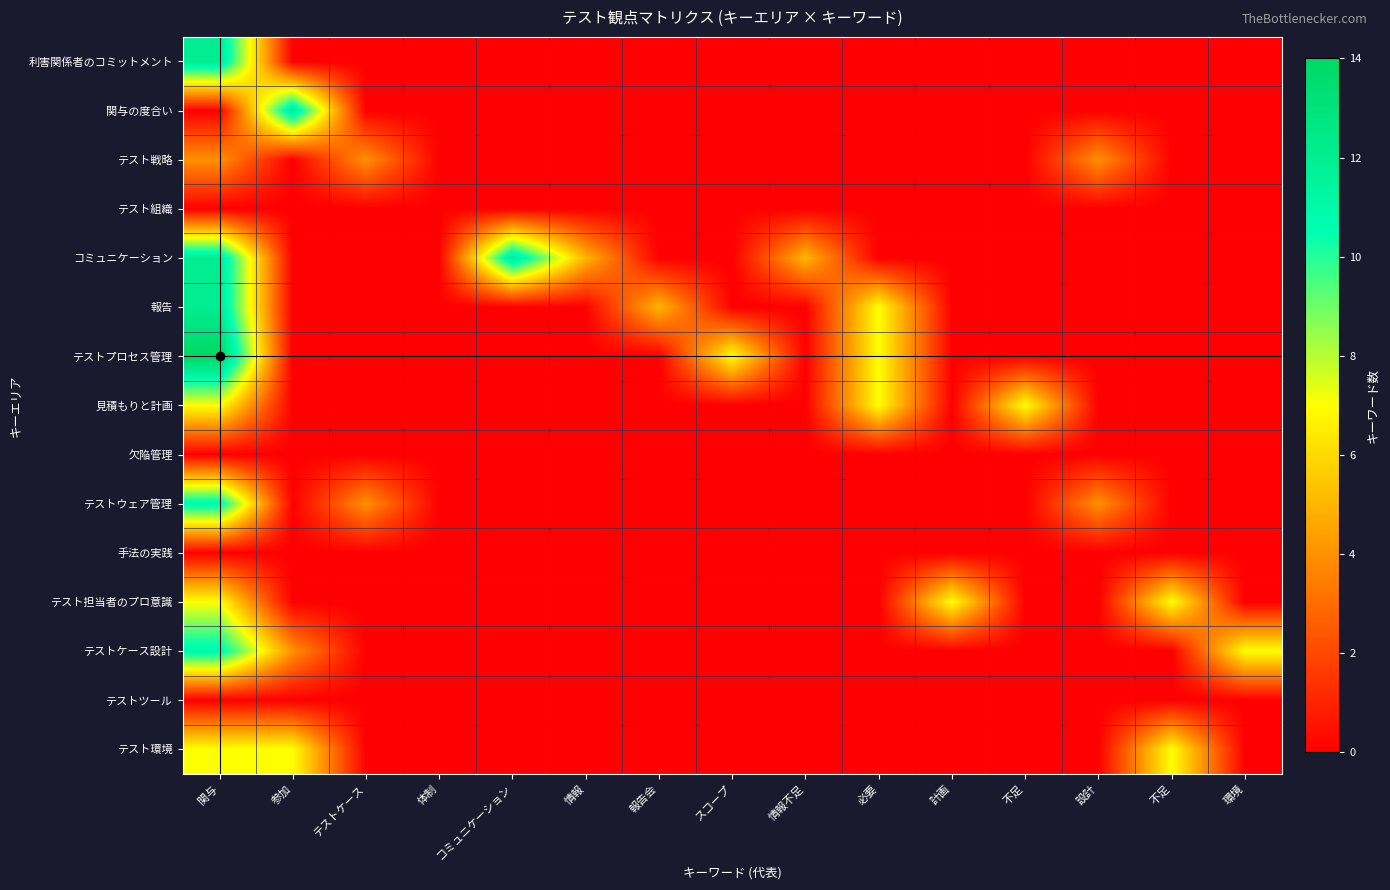

What is the spread (max minus min) of values at 不足?

7